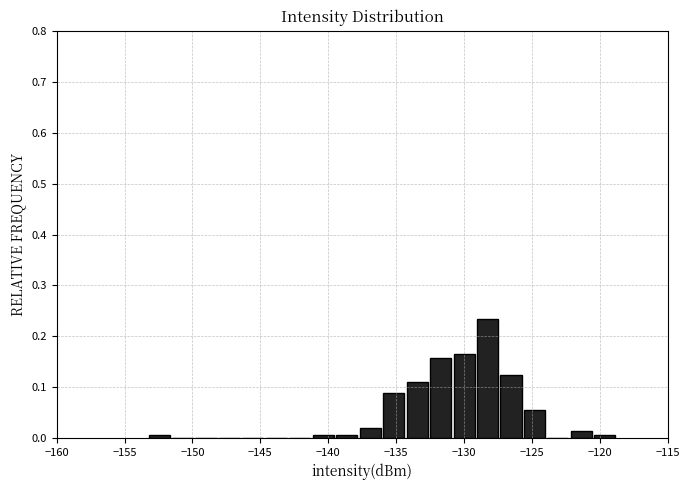

Read against the x-axis, roughly where is the centre of the tallest bar?

-128.5